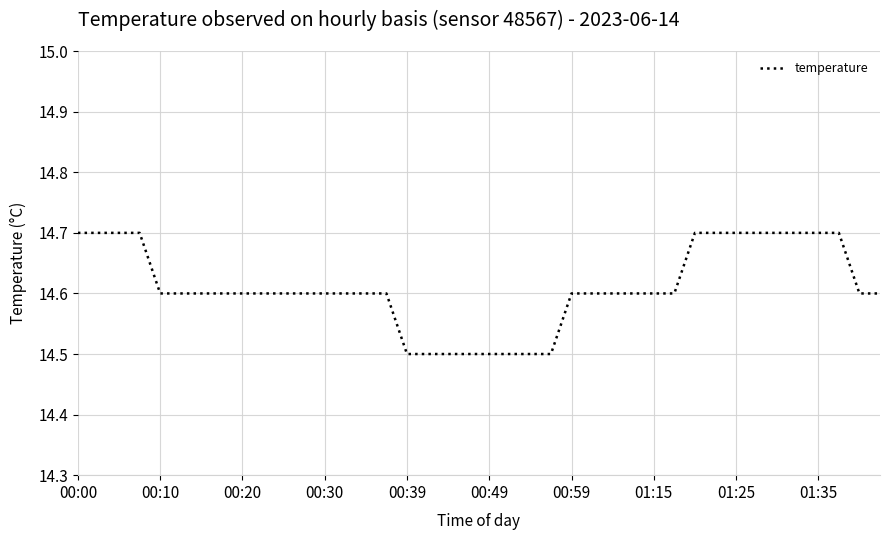

What is the sum of all values?

584.4